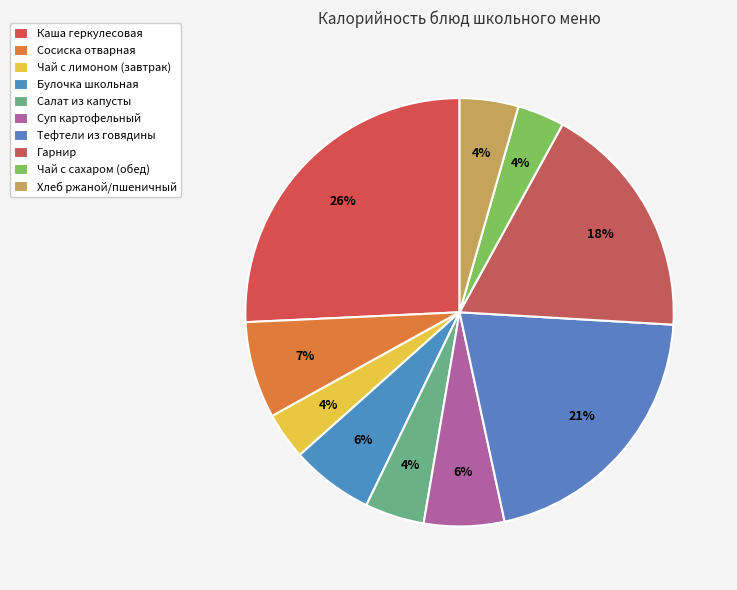

To the nearest percent, what is the difference between the largest and smallest slice percentages?

22%